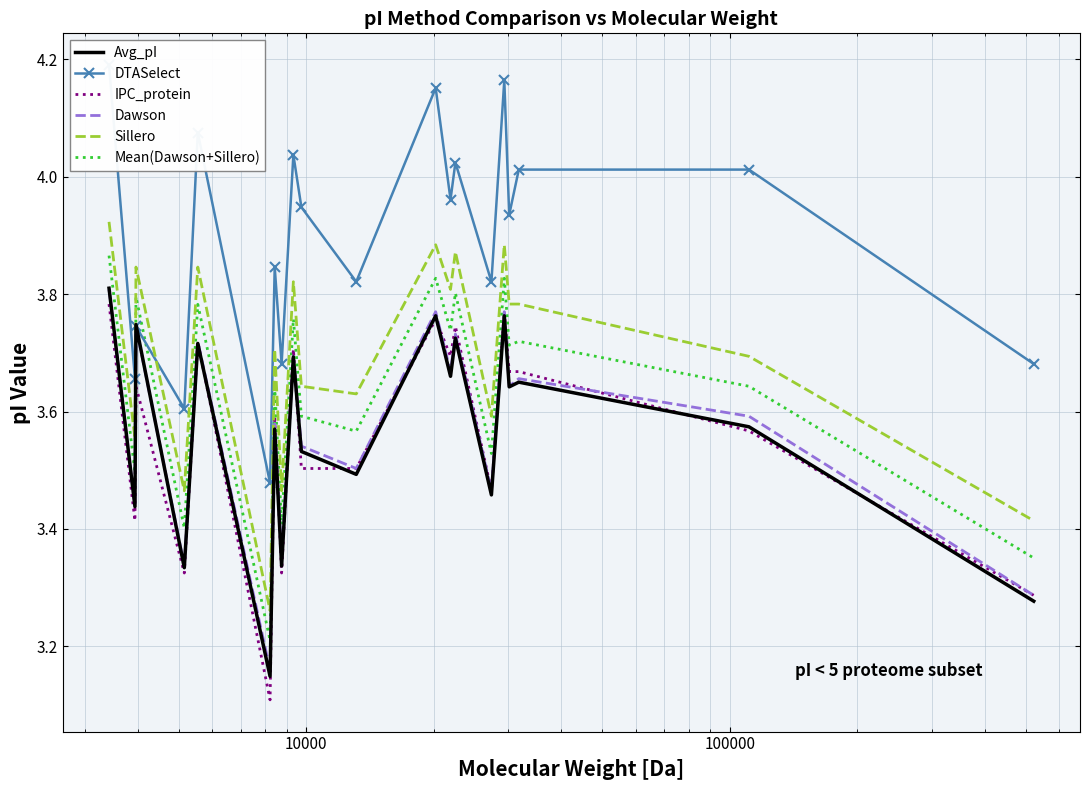

True or false: Mean(Dawson+Sillero) and IPC_protein cross at least once.

False